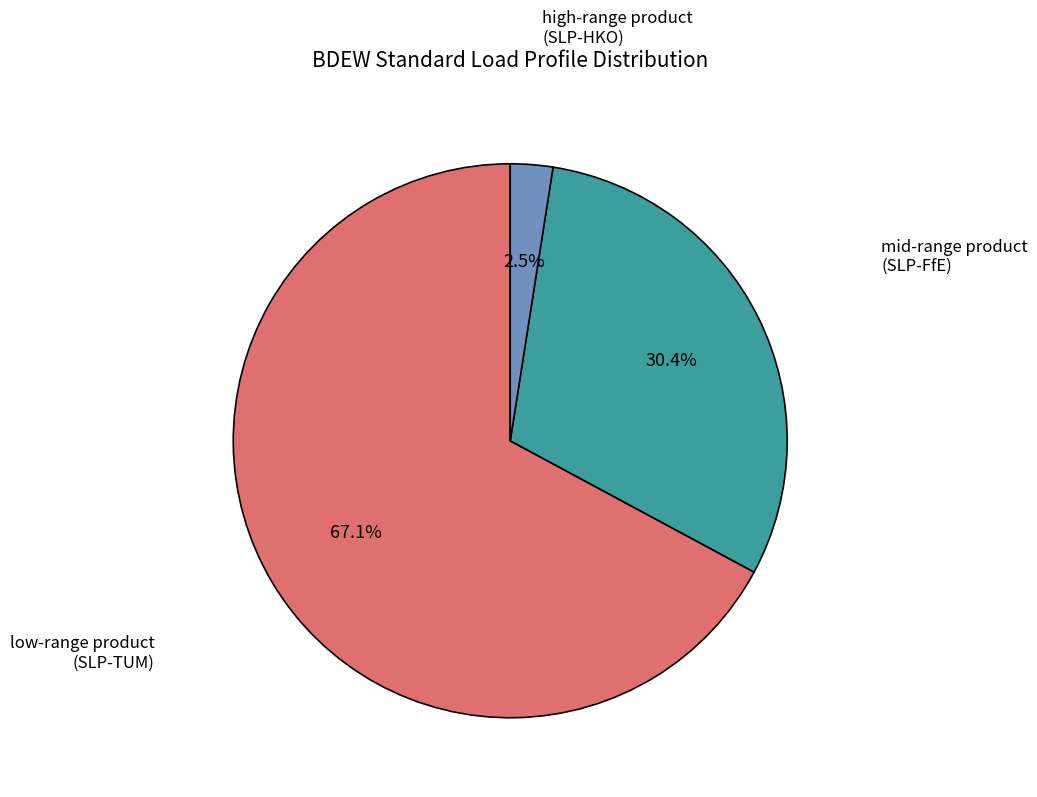

Is there any slice that represents more than half of the pie?

Yes